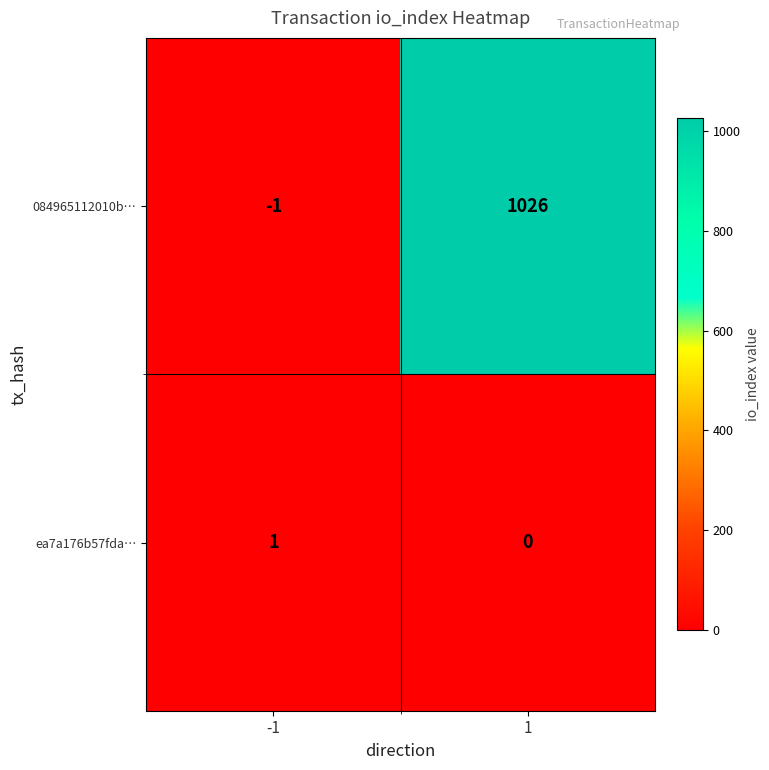

What is the difference between the maximum and minimum values in the 084965112010b… series?

1027